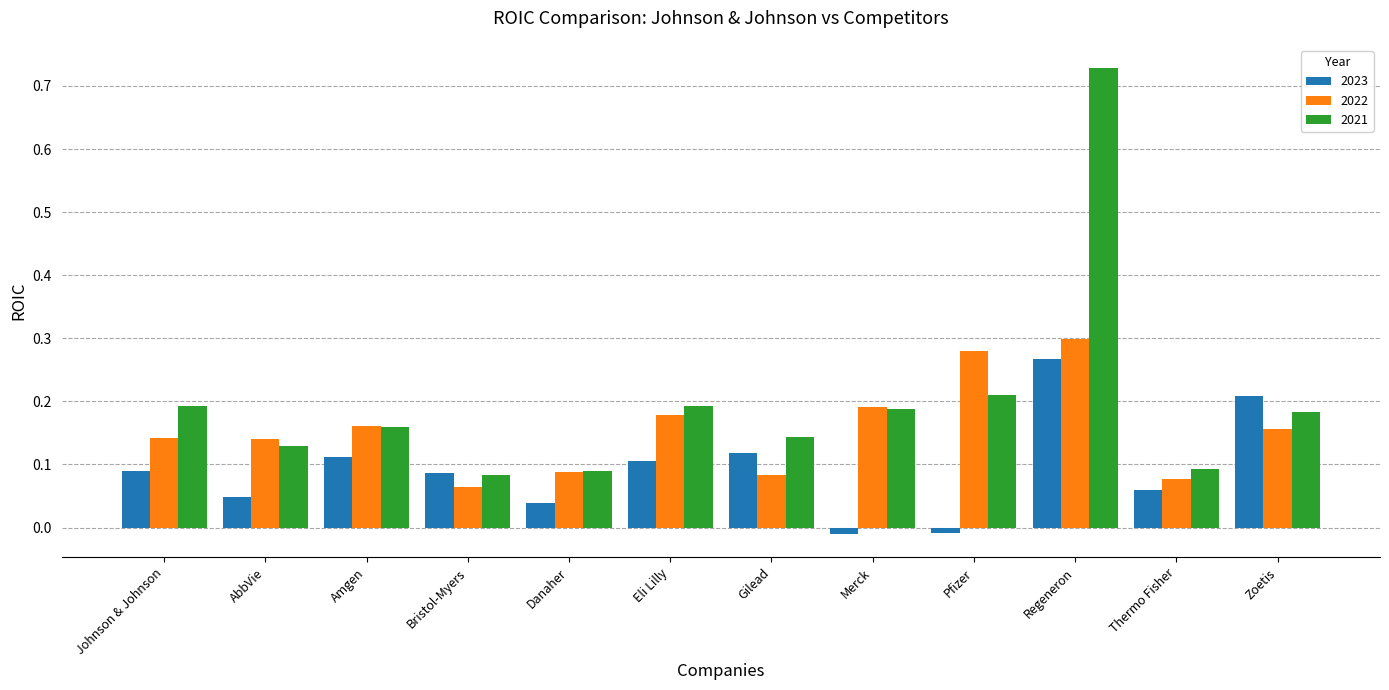

The value of 2023 at Gilead is 0.1. True or false?

True